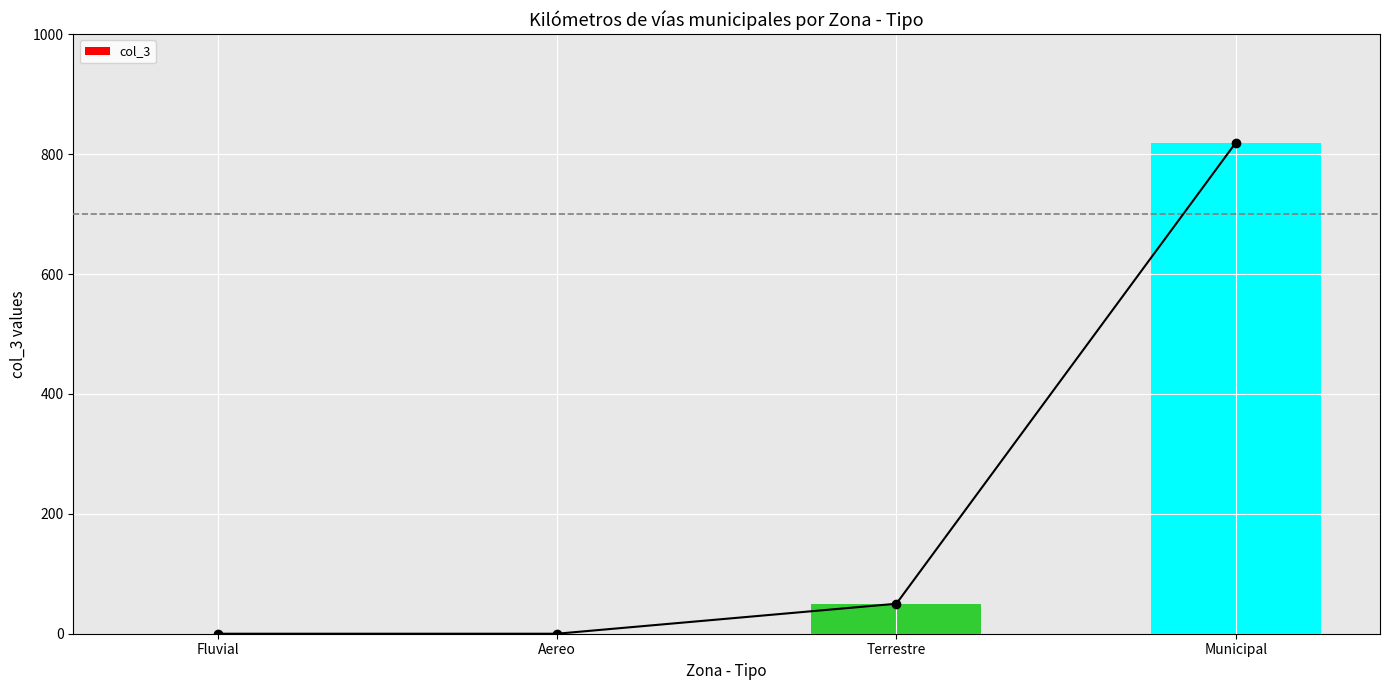

At which label does the data first exceed 50?

Municipal